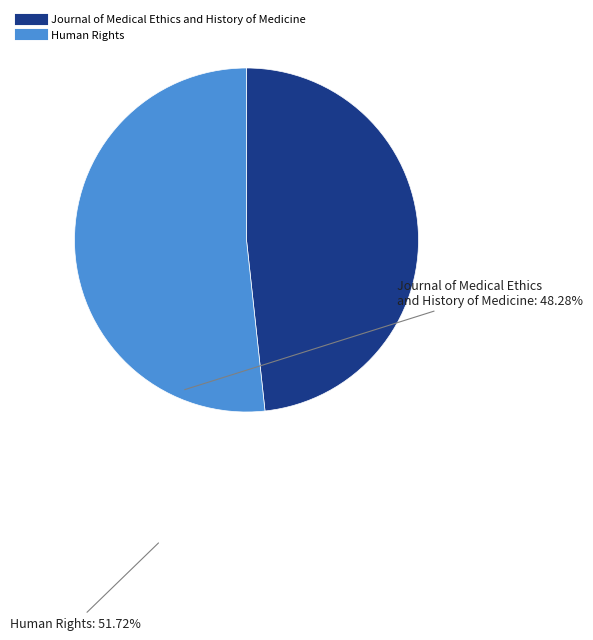

Which category has the smallest portion of the pie?

Journal of Medical Ethics and History of Medicine